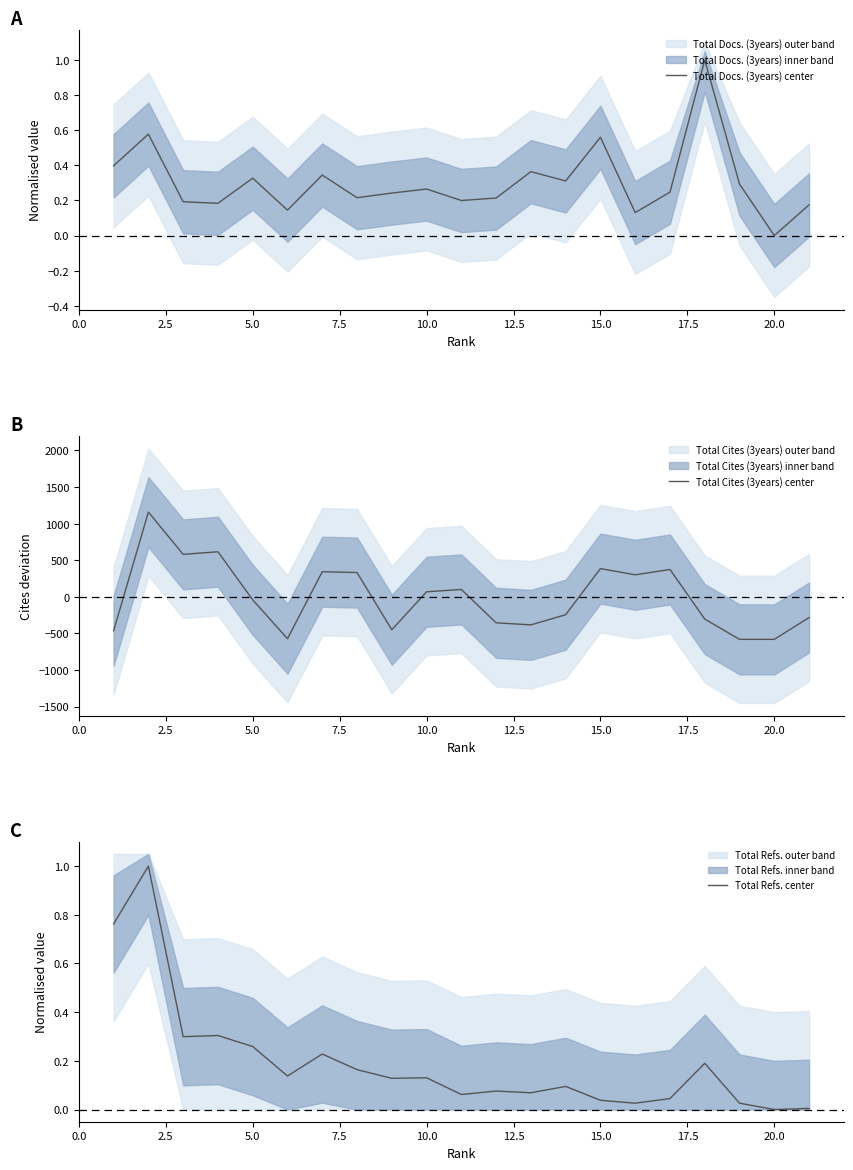

What is the minimum value shown in the chart?

-581.1